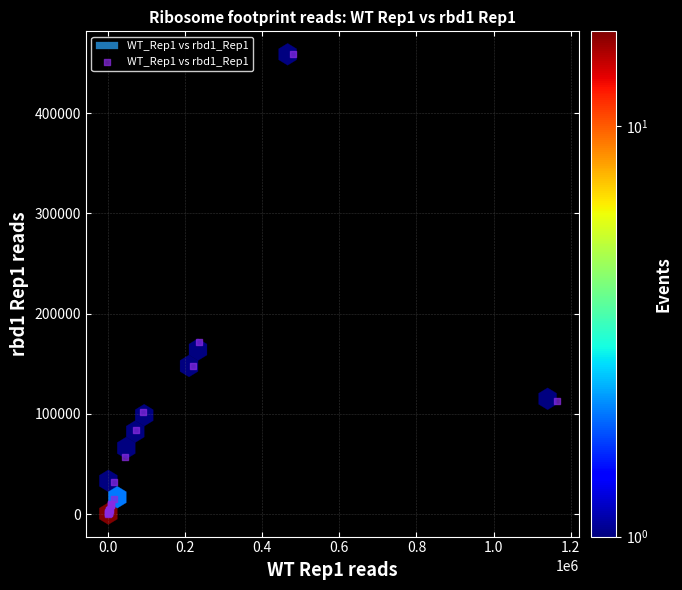

What Y value in the scatter plot is closest to 229615?

171586.3